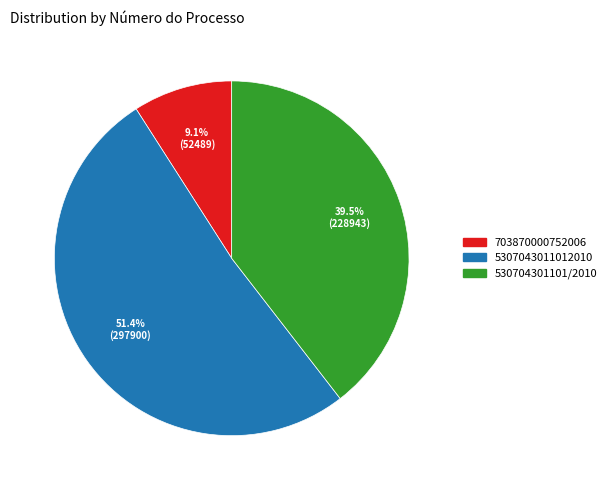

Is there any slice that represents more than half of the pie?

Yes